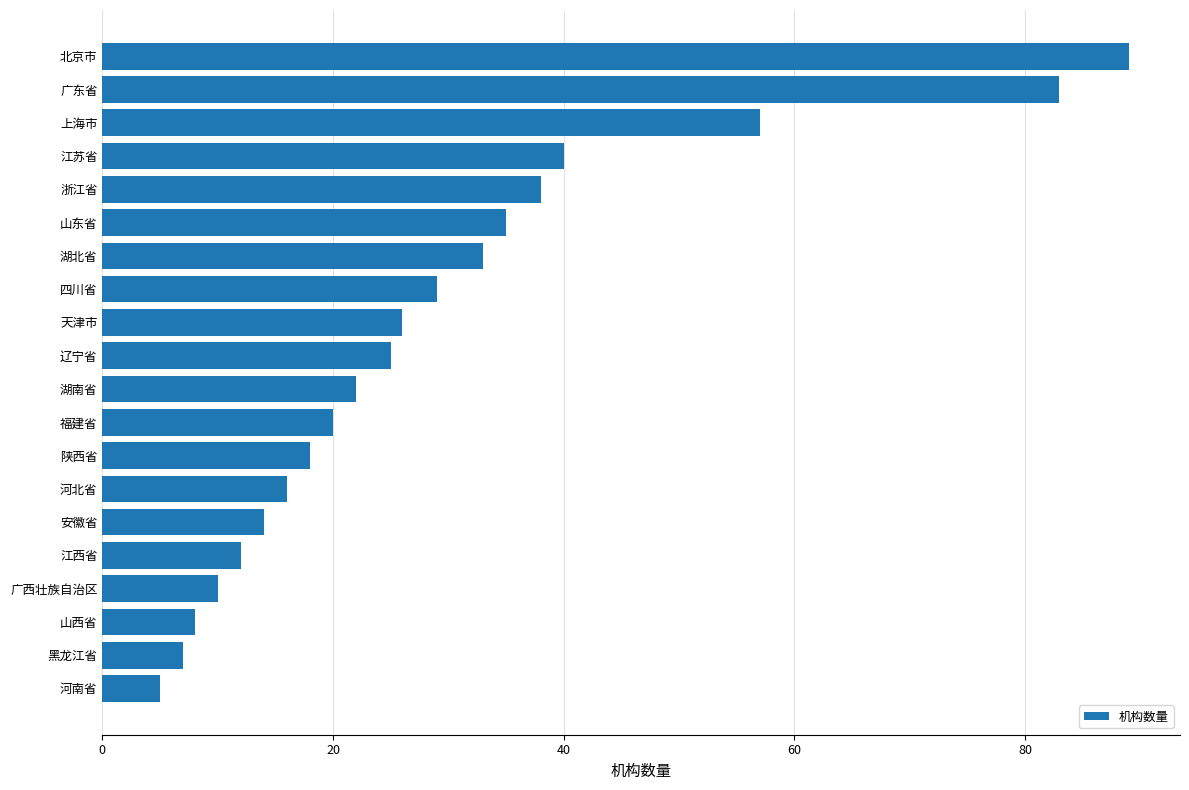

The chart shows a value of 26 at 天津市. True or false?

True